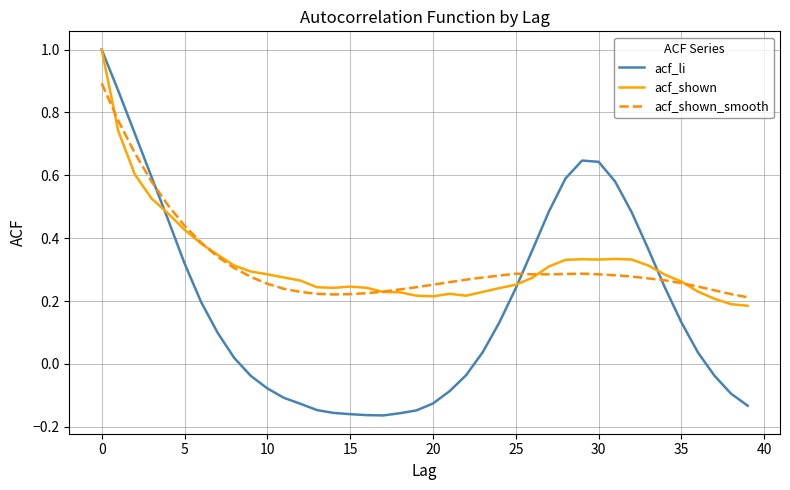

In acf_li, how many points are lower than both neighbors (excluding endpoints)?

1